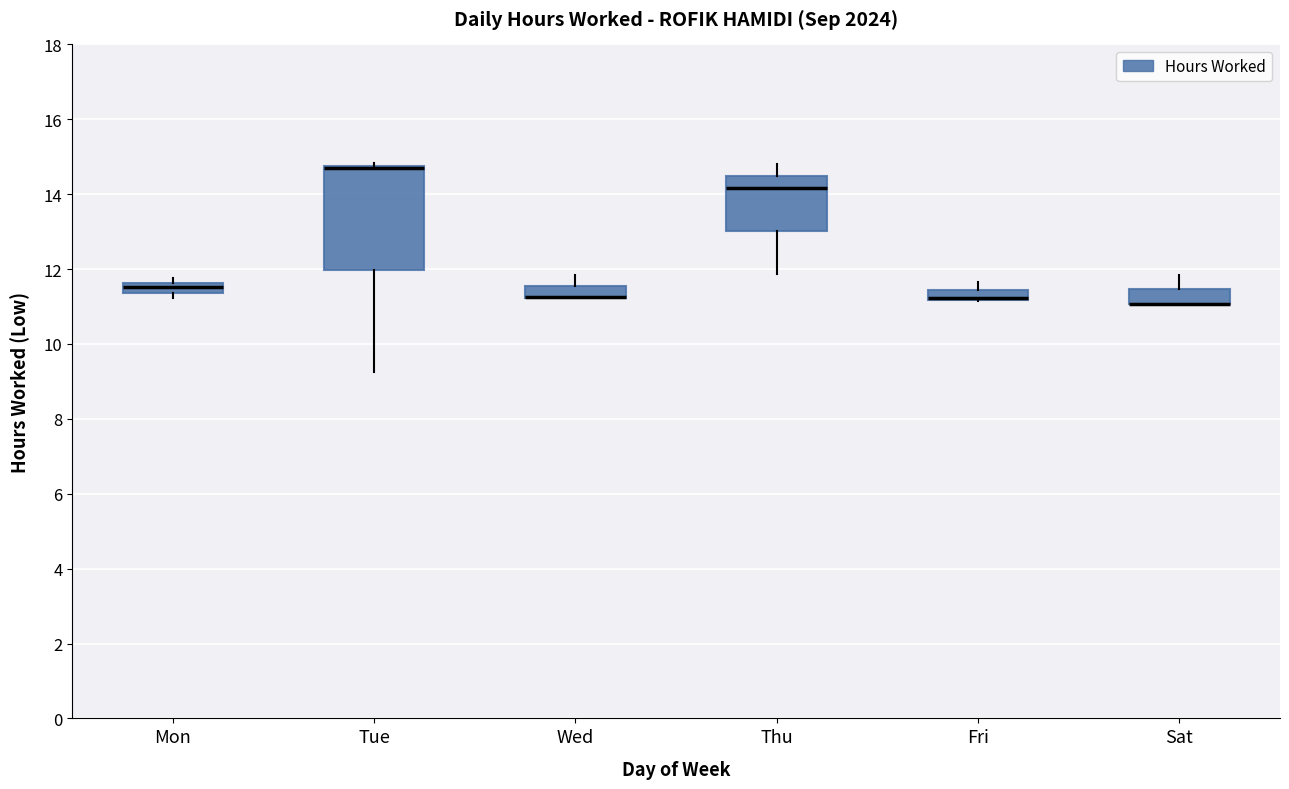

Where is the lower edge of the box for Mon on the y-axis? The values are not printed on the chart, so give them approximately, as read against the axis.

11.4